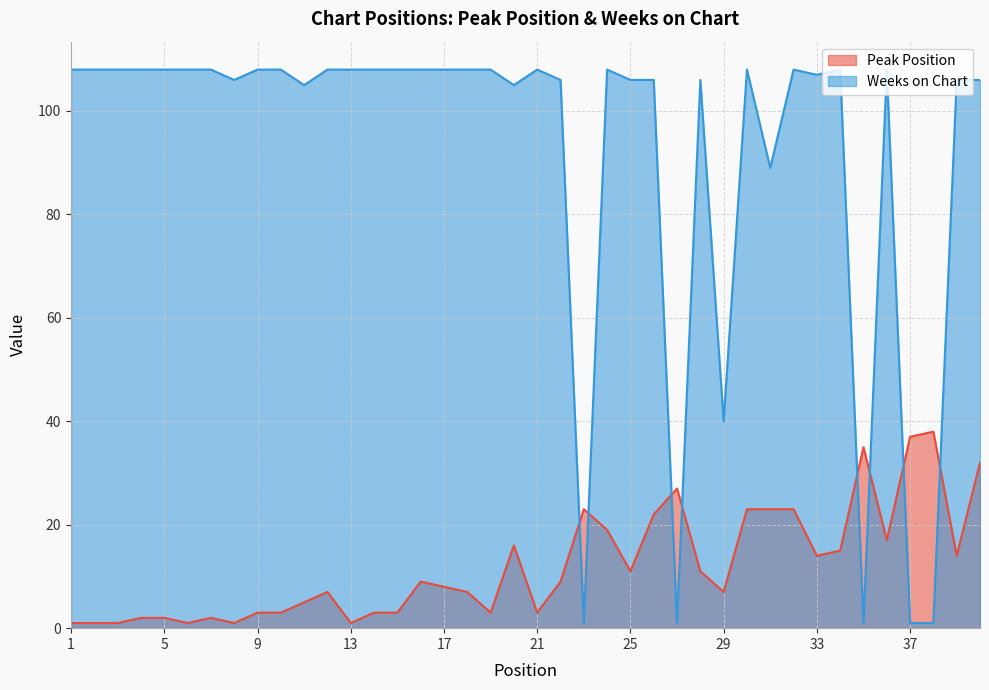

How many lines are shown in the chart?

2